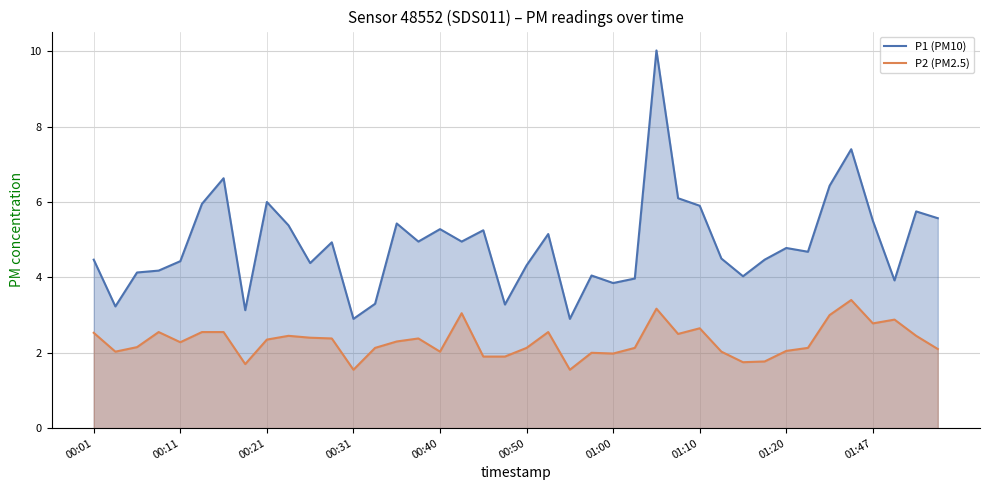

What is the average value of the P2 series?

2.3